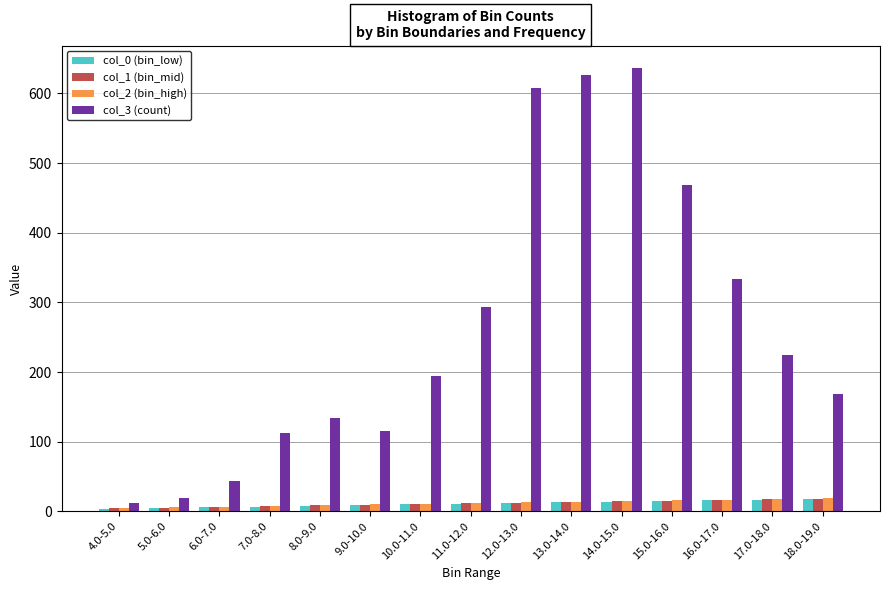

The col_0 (bin_low) series shows 13.0 at 13.0-14.0. True or false?

True